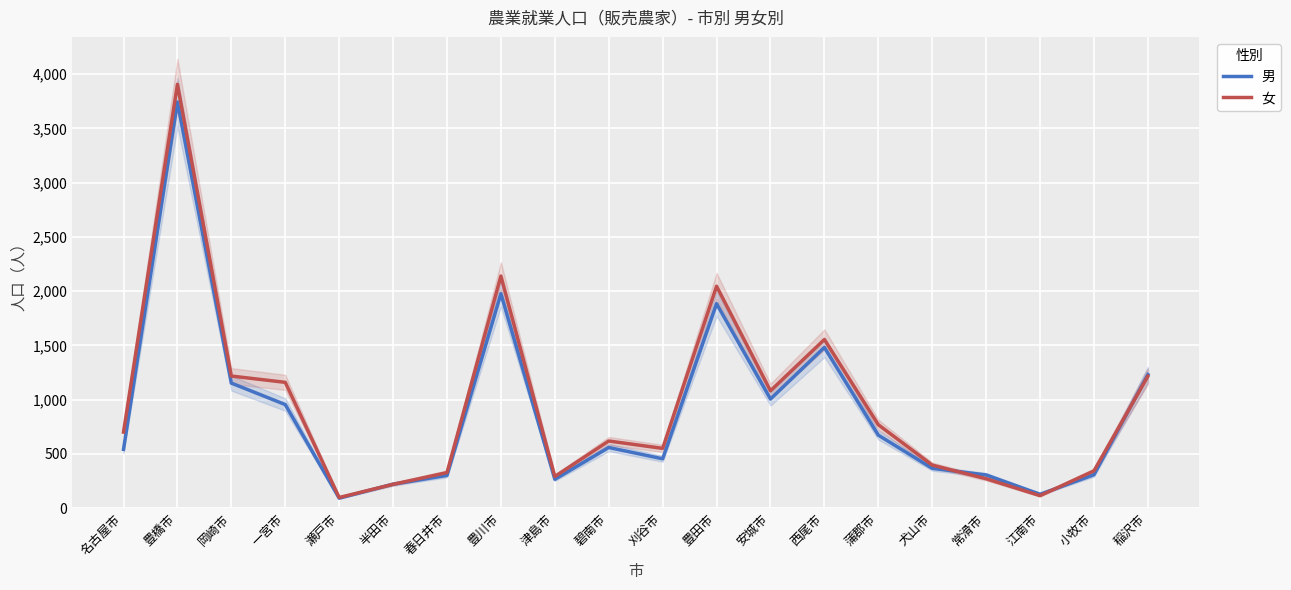

What is the label of the 3rd point from the right?

江南市